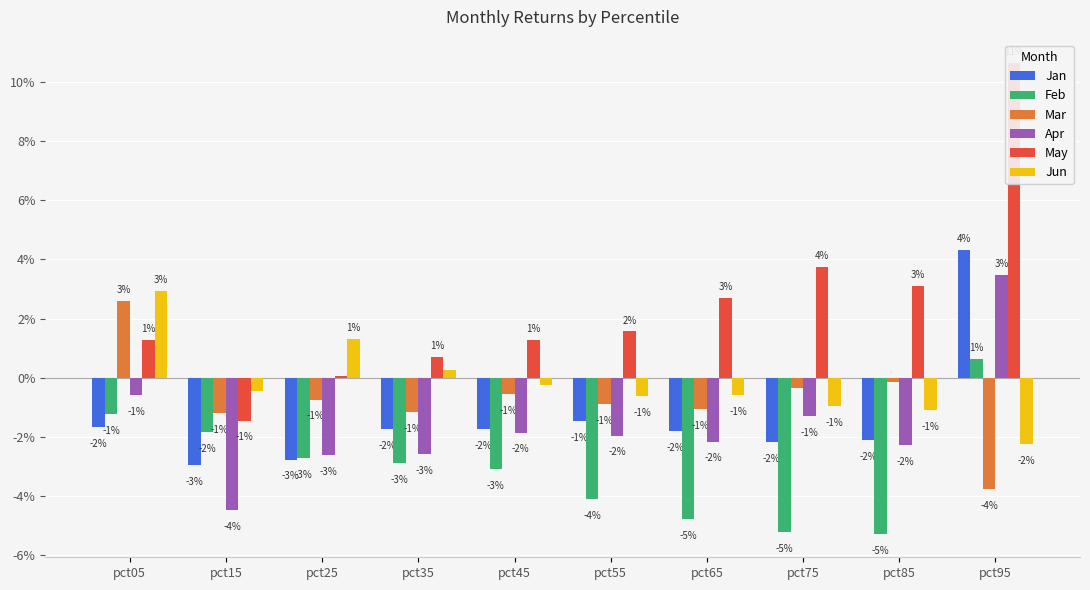

Reading left to right, transcribe all the data shown in this chart.

Jan: pct05=-0.0	pct15=-0.0	pct25=-0.0	pct35=-0.0	pct45=-0.0	pct55=-0.0	pct65=-0.0	pct75=-0.0	pct85=-0.0	pct95=0.0
Feb: pct05=-0.0	pct15=-0.0	pct25=-0.0	pct35=-0.0	pct45=-0.0	pct55=-0.0	pct65=-0.0	pct75=-0.1	pct85=-0.1	pct95=0.0
Mar: pct05=0.0	pct15=-0.0	pct25=-0.0	pct35=-0.0	pct45=-0.0	pct55=-0.0	pct65=-0.0	pct75=-0.0	pct85=-0.0	pct95=-0.0
Apr: pct05=-0.0	pct15=-0.0	pct25=-0.0	pct35=-0.0	pct45=-0.0	pct55=-0.0	pct65=-0.0	pct75=-0.0	pct85=-0.0	pct95=0.0
May: pct05=0.0	pct15=-0.0	pct25=0.0	pct35=0.0	pct45=0.0	pct55=0.0	pct65=0.0	pct75=0.0	pct85=0.0	pct95=0.1
Jun: pct05=0.0	pct15=-0.0	pct25=0.0	pct35=0.0	pct45=-0.0	pct55=-0.0	pct65=-0.0	pct75=-0.0	pct85=-0.0	pct95=-0.0